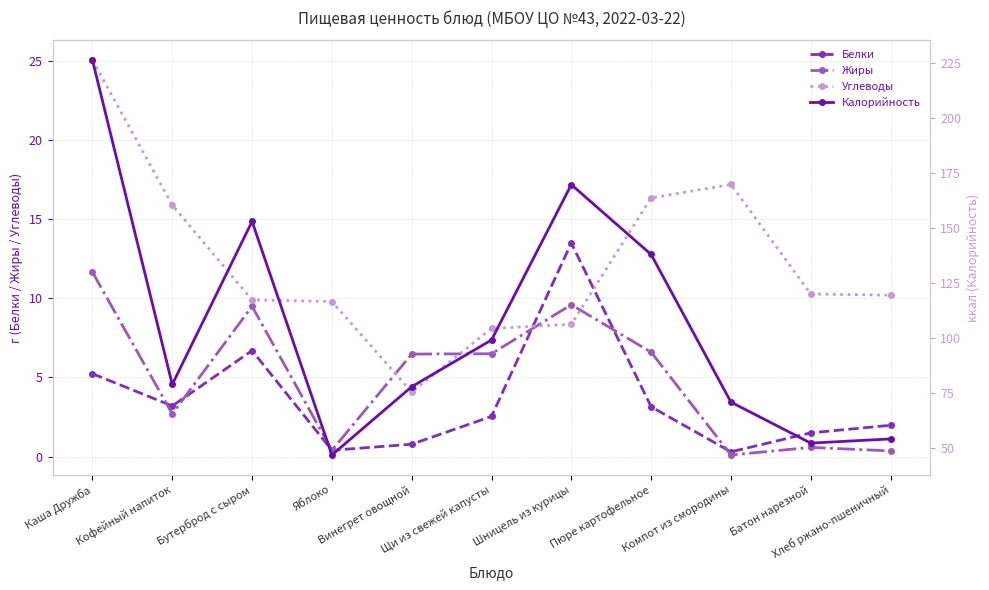

True or false: Калорийность and Углеводы cross at least once.

False